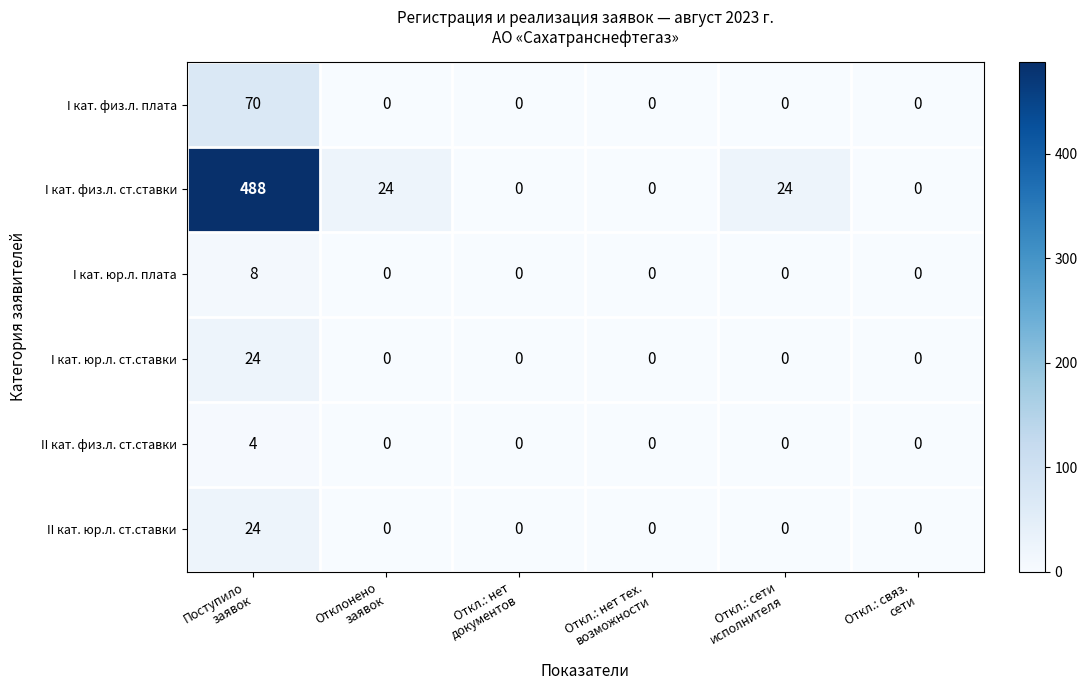

Which series has the largest range (max minus min)?

I кат. физ.л. ст.ставки